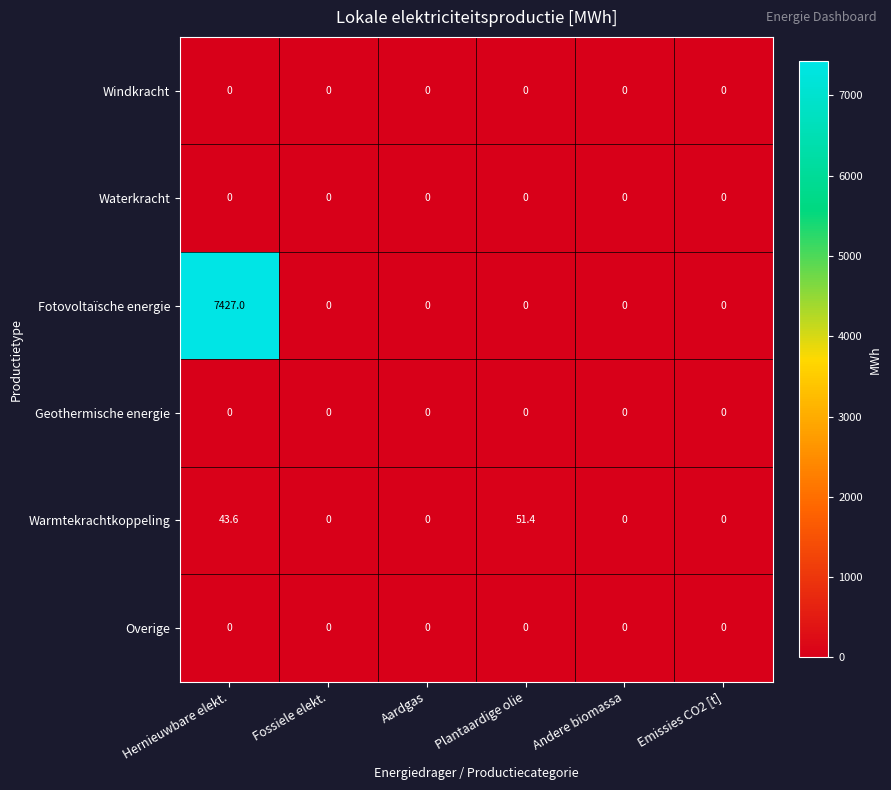

The value of Fotovoltaïsche energie at Emissies CO2 [t] is 0.0. True or false?

True